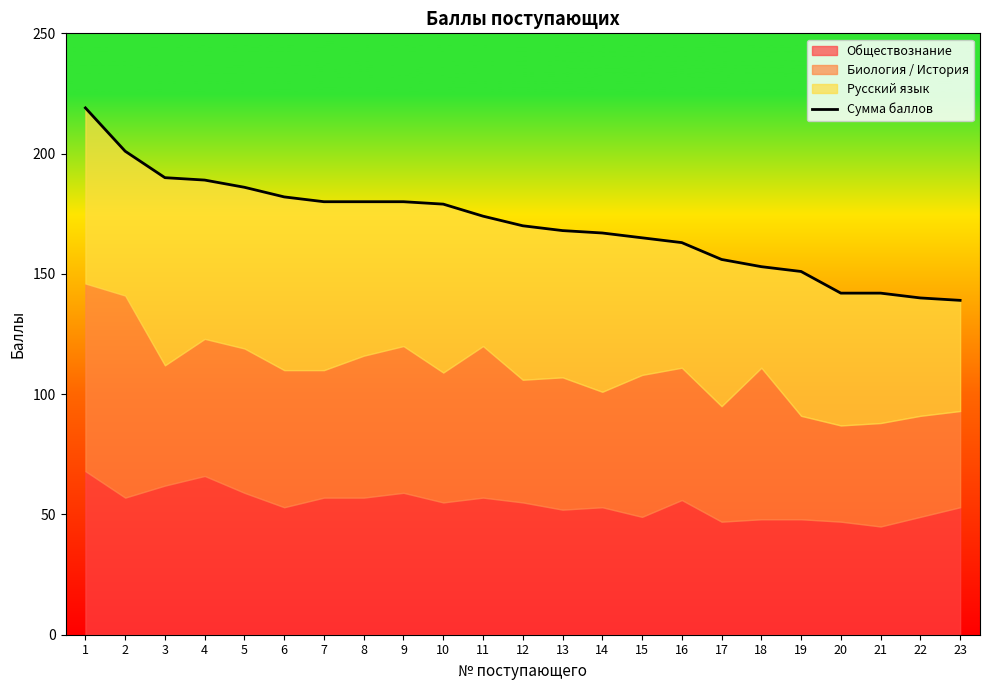

How many lines are shown in the chart?

1